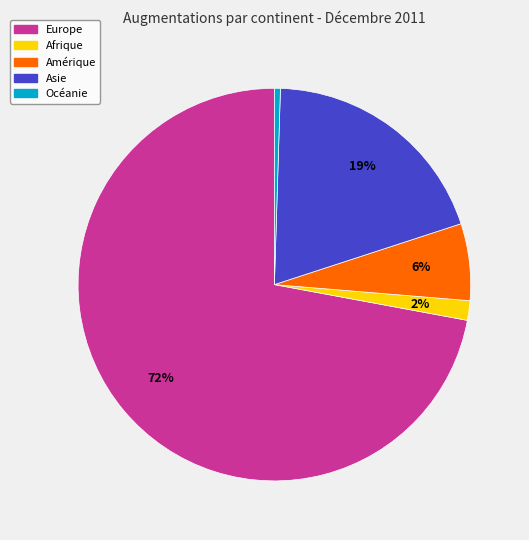

Which slice is the smallest?

Océanie